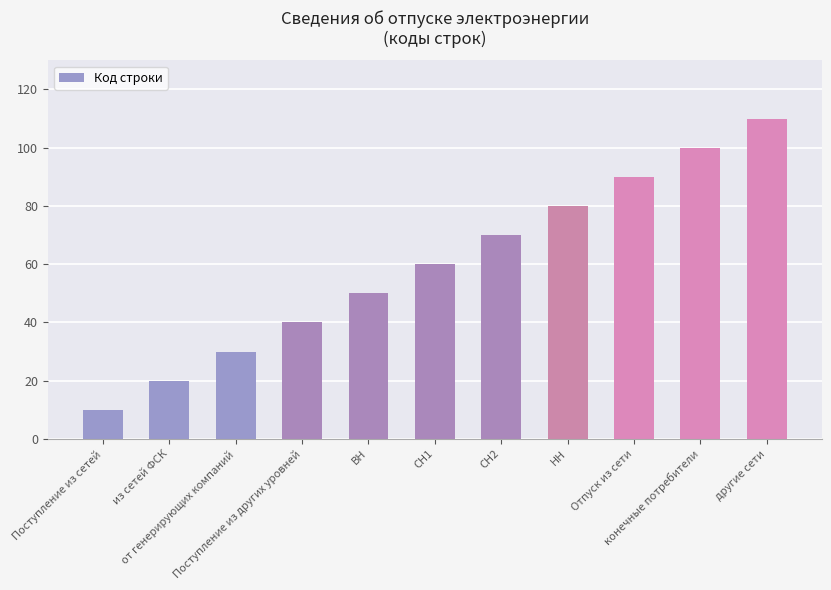

What is the change in value from ВН to НН?

+30